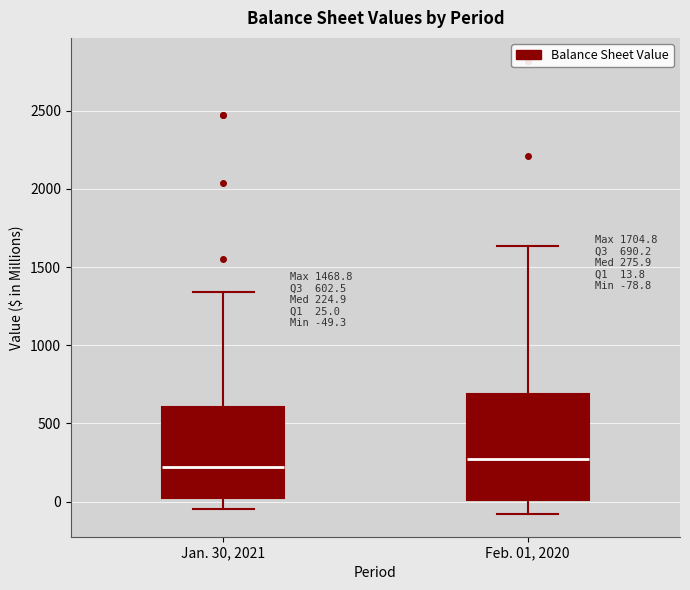

Comparing the boxes themselves (not the whiskers), which one is the tallest?

Feb. 01, 2020